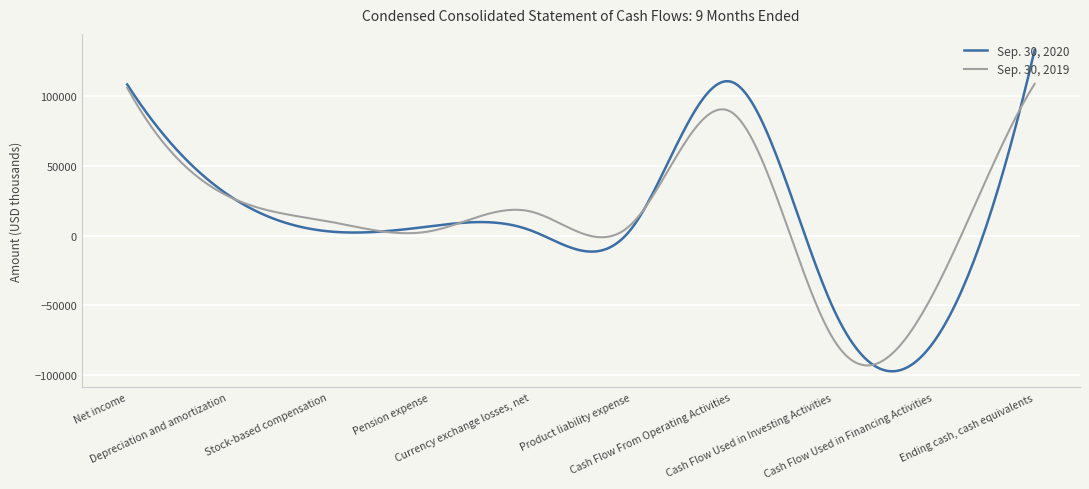

Rank the series by their maximum value, from highest to lowest.

Sep. 30, 2020, Sep. 30, 2019